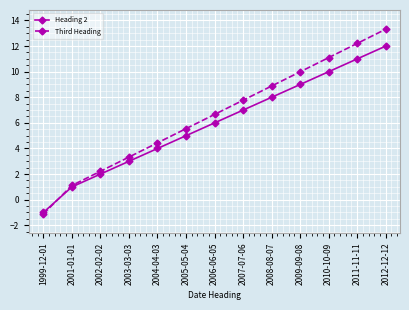

What is the value of the Third Heading point at the 3rd from the left?

2.2